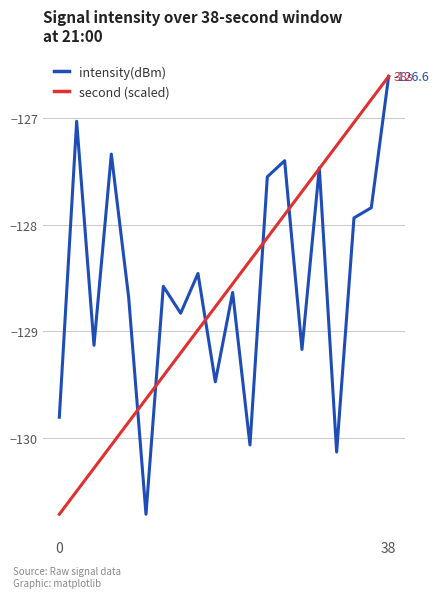

What is the minimum value shown in the chart?

-130.7